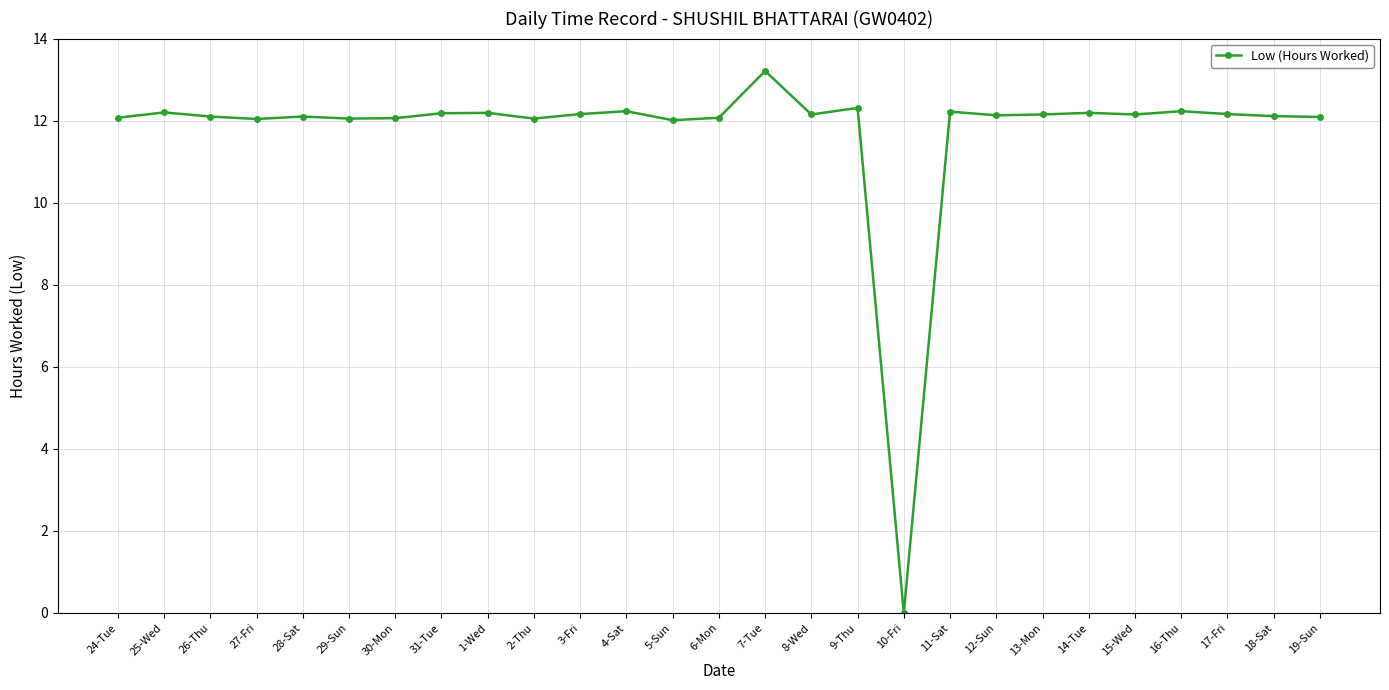

What is the average value?

11.7